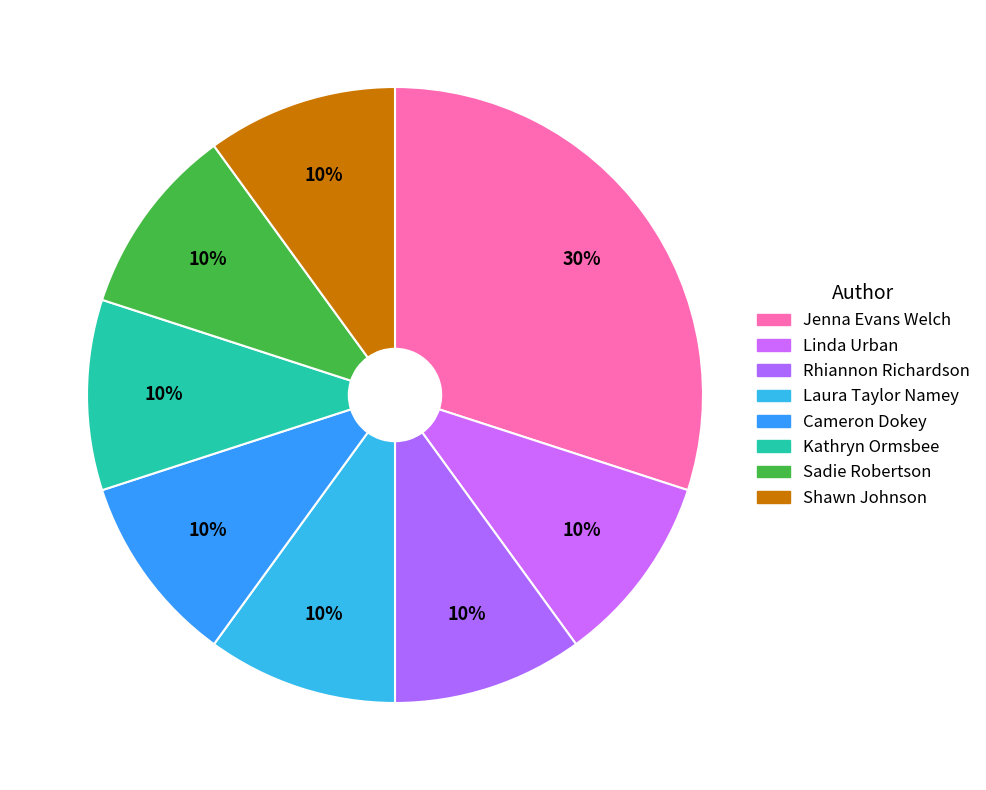

Which category has the smallest portion of the pie?

Linda Urban